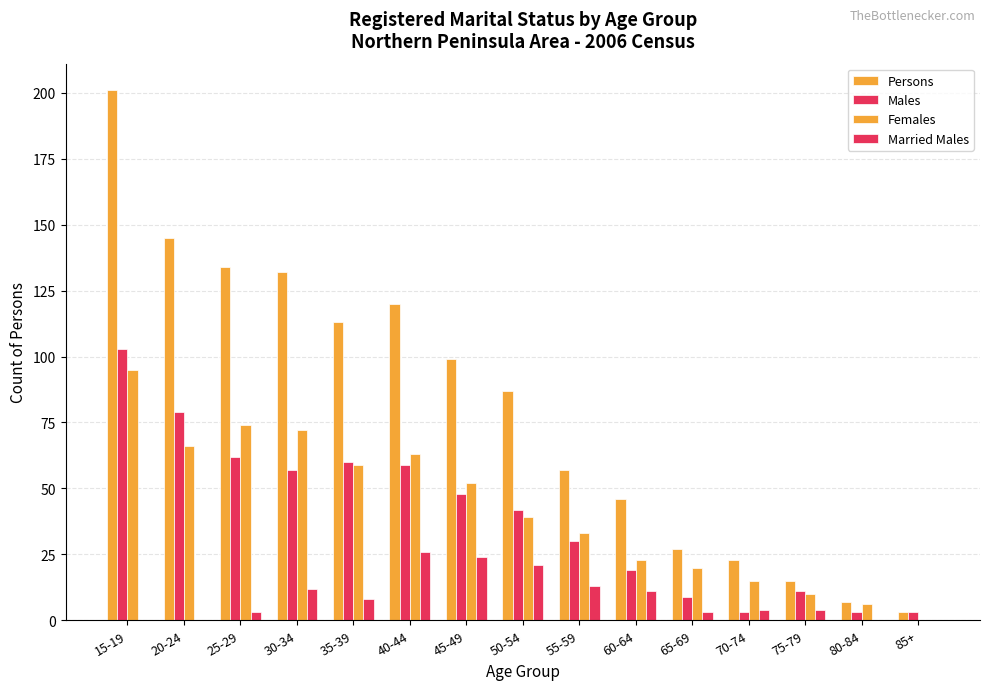

Which series has the largest range (max minus min)?

Persons